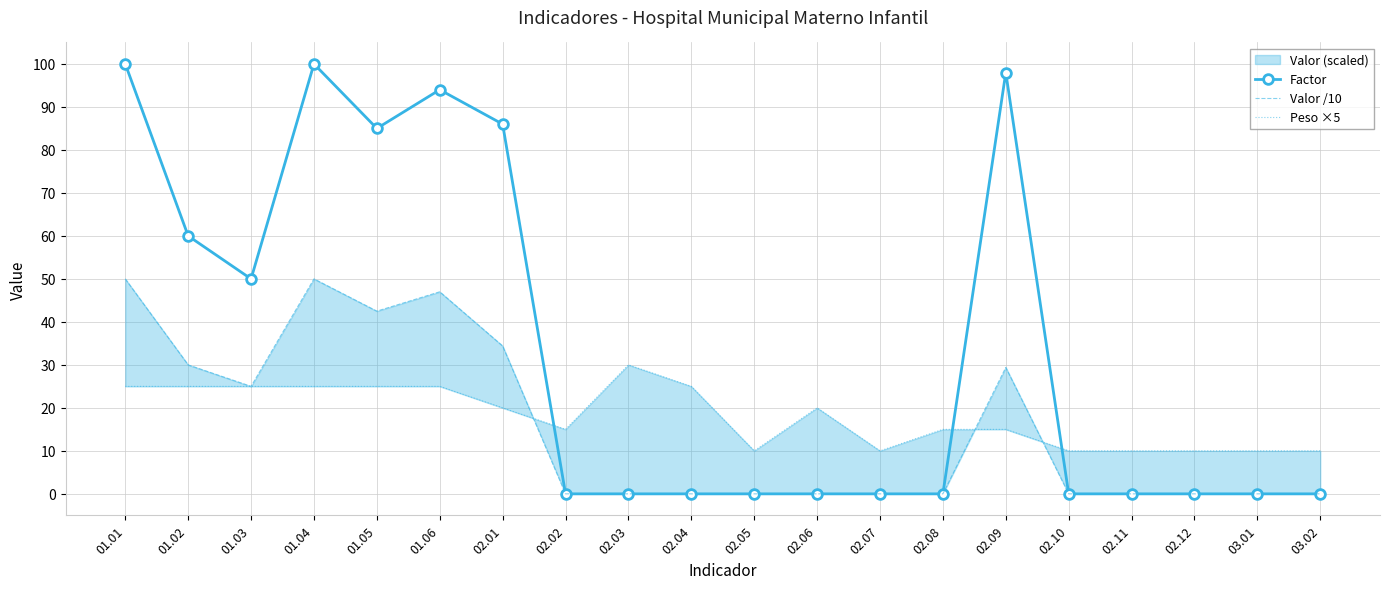

What is the sum of the Valor /10 values at 02.10 and 01.02?

30.0